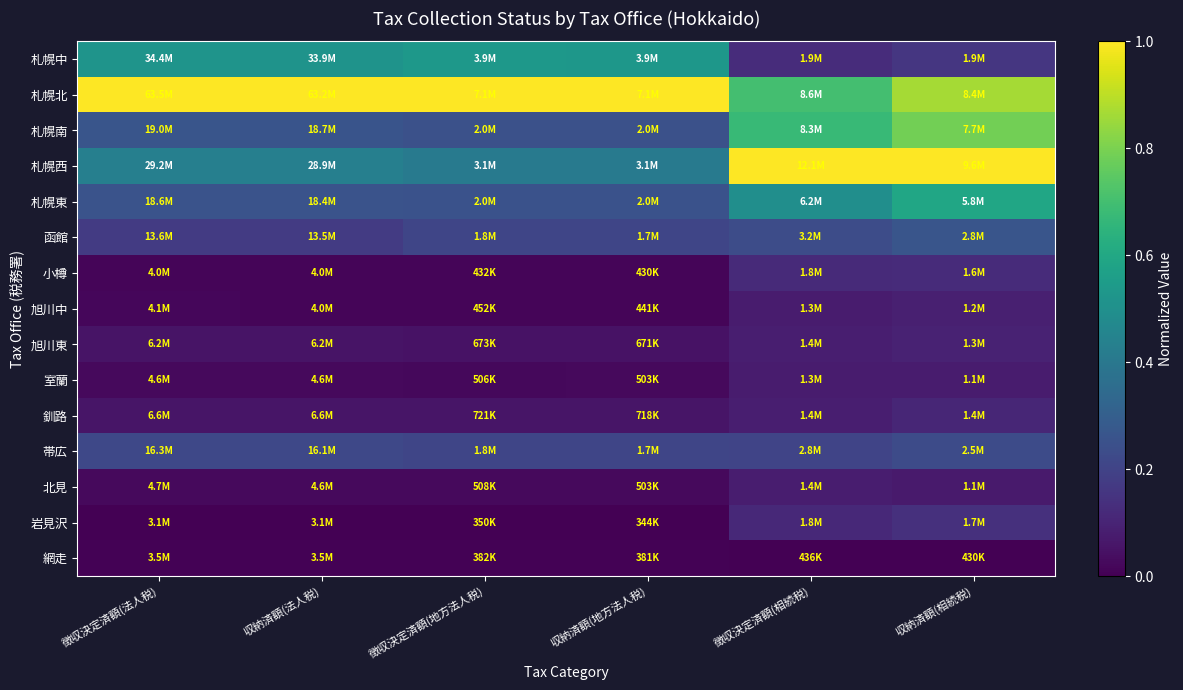

Reading left to right, transcribe all the data shown in this chart.

札幌中: 徴収決定済額(法人税)=0.5	収納済額(法人税)=0.5	徴収決定済額(地方法人税)=0.5	収納済額(地方法人税)=0.5	徴収決定済額(相続税)=0.1	収納済額(相続税)=0.2
札幌北: 徴収決定済額(法人税)=1.0	収納済額(法人税)=1.0	徴収決定済額(地方法人税)=1.0	収納済額(地方法人税)=1.0	徴収決定済額(相続税)=0.7	収納済額(相続税)=0.9
札幌南: 徴収決定済額(法人税)=0.3	収納済額(法人税)=0.3	徴収決定済額(地方法人税)=0.2	収納済額(地方法人税)=0.2	徴収決定済額(相続税)=0.7	収納済額(相続税)=0.8
札幌西: 徴収決定済額(法人税)=0.4	収納済額(法人税)=0.4	徴収決定済額(地方法人税)=0.4	収納済額(地方法人税)=0.4	徴収決定済額(相続税)=1.0	収納済額(相続税)=1.0
札幌東: 徴収決定済額(法人税)=0.3	収納済額(法人税)=0.3	徴収決定済額(地方法人税)=0.3	収納済額(地方法人税)=0.3	徴収決定済額(相続税)=0.5	収納済額(相続税)=0.6
函館: 徴収決定済額(法人税)=0.2	収納済額(法人税)=0.2	徴収決定済額(地方法人税)=0.2	収納済額(地方法人税)=0.2	徴収決定済額(相続税)=0.2	収納済額(相続税)=0.3
小樽: 徴収決定済額(法人税)=0.0	収納済額(法人税)=0.0	徴収決定済額(地方法人税)=0.0	収納済額(地方法人税)=0.0	徴収決定済額(相続税)=0.1	収納済額(相続税)=0.1
旭川中: 徴収決定済額(法人税)=0.0	収納済額(法人税)=0.0	徴収決定済額(地方法人税)=0.0	収納済額(地方法人税)=0.0	徴収決定済額(相続税)=0.1	収納済額(相続税)=0.1
旭川東: 徴収決定済額(法人税)=0.1	収納済額(法人税)=0.1	徴収決定済額(地方法人税)=0.0	収納済額(地方法人税)=0.0	徴収決定済額(相続税)=0.1	収納済額(相続税)=0.1
室蘭: 徴収決定済額(法人税)=0.0	収納済額(法人税)=0.0	徴収決定済額(地方法人税)=0.0	収納済額(地方法人税)=0.0	徴収決定済額(相続税)=0.1	収納済額(相続税)=0.1
釧路: 徴収決定済額(法人税)=0.1	収納済額(法人税)=0.1	徴収決定済額(地方法人税)=0.1	収納済額(地方法人税)=0.1	徴収決定済額(相続税)=0.1	収納済額(相続税)=0.1
帯広: 徴収決定済額(法人税)=0.2	収納済額(法人税)=0.2	徴収決定済額(地方法人税)=0.2	収納済額(地方法人税)=0.2	徴収決定済額(相続税)=0.2	収納済額(相続税)=0.2
北見: 徴収決定済額(法人税)=0.0	収納済額(法人税)=0.0	徴収決定済額(地方法人税)=0.0	収納済額(地方法人税)=0.0	徴収決定済額(相続税)=0.1	収納済額(相続税)=0.1
岩見沢: 徴収決定済額(法人税)=0.0	収納済額(法人税)=0.0	徴収決定済額(地方法人税)=0.0	収納済額(地方法人税)=0.0	徴収決定済額(相続税)=0.1	収納済額(相続税)=0.1
網走: 徴収決定済額(法人税)=0.0	収納済額(法人税)=0.0	徴収決定済額(地方法人税)=0.0	収納済額(地方法人税)=0.0	徴収決定済額(相続税)=0.0	収納済額(相続税)=0.0